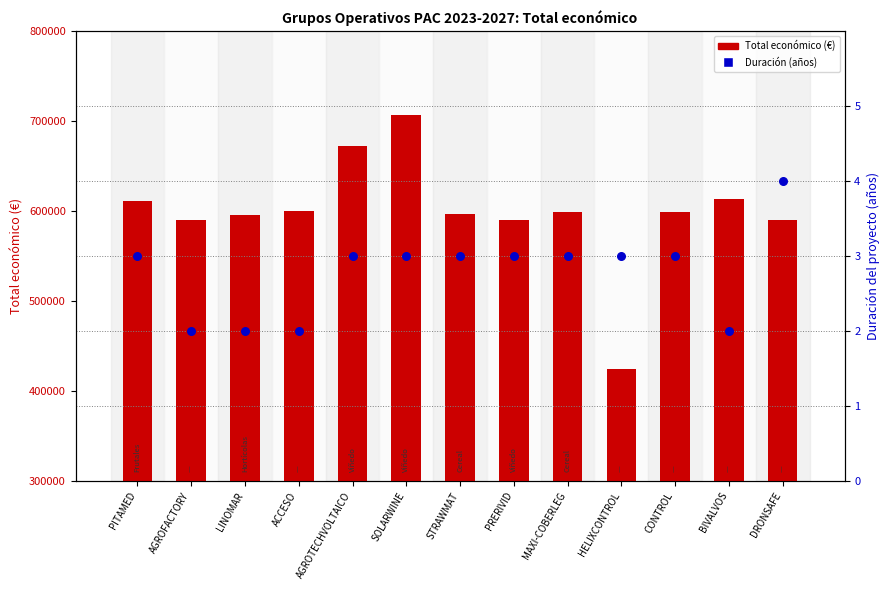

Which series has the largest total across all categories?

Total económico (€)